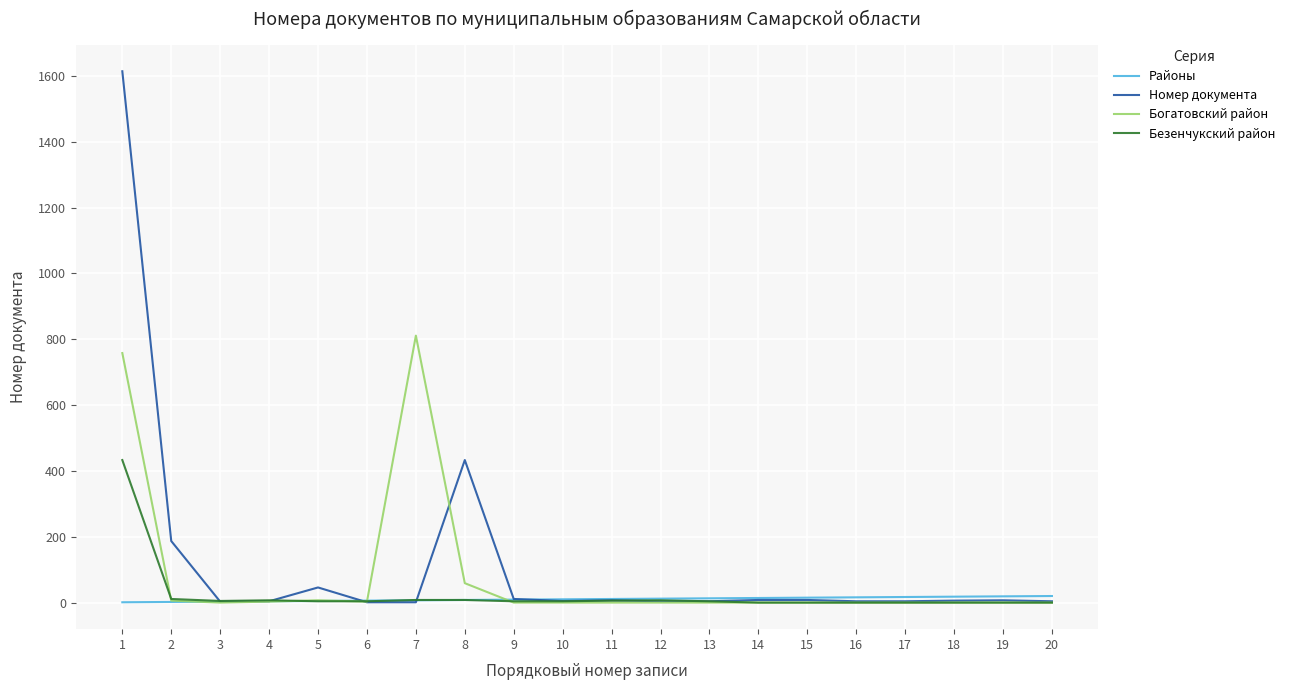

What is the maximum value for Богатовский район?

811